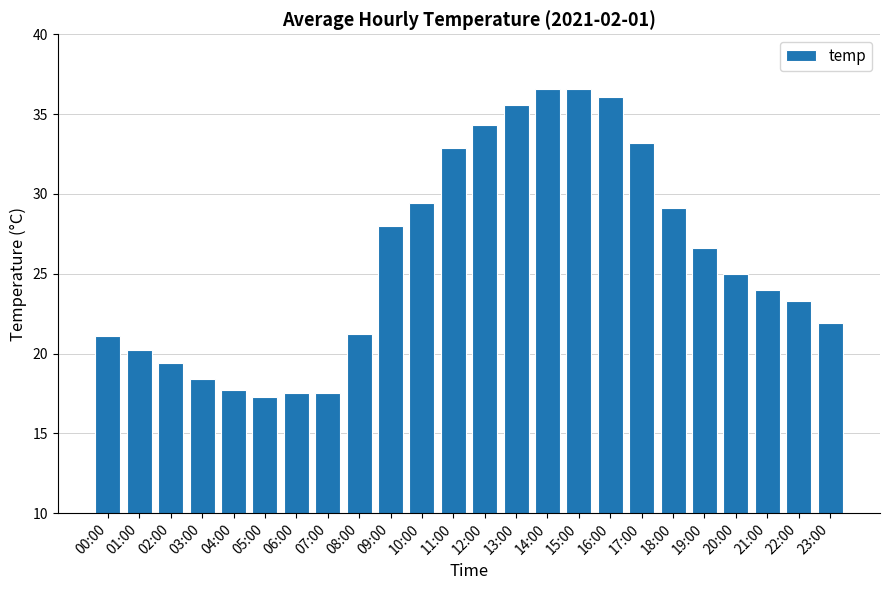

What is the average value?

26.0